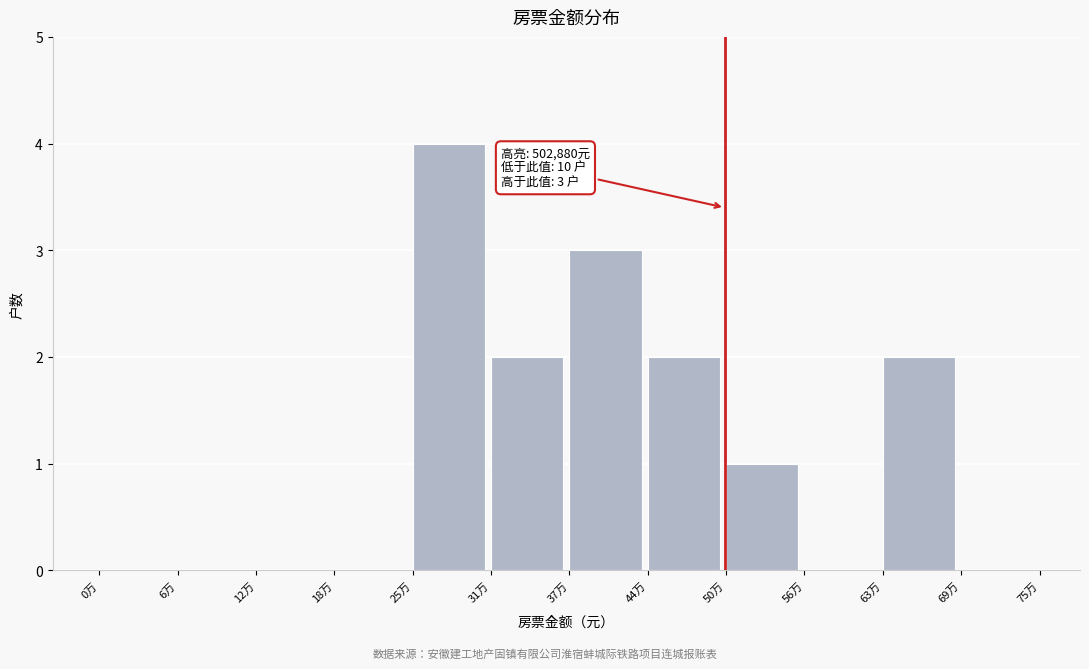

Reading left to right, list all the values displayed in this chart.

0万=0	6万=0	12万=0	18万=0	25万=4	31万=2	37万=3	44万=2	50万=1	56万=0	63万=2	69万=0